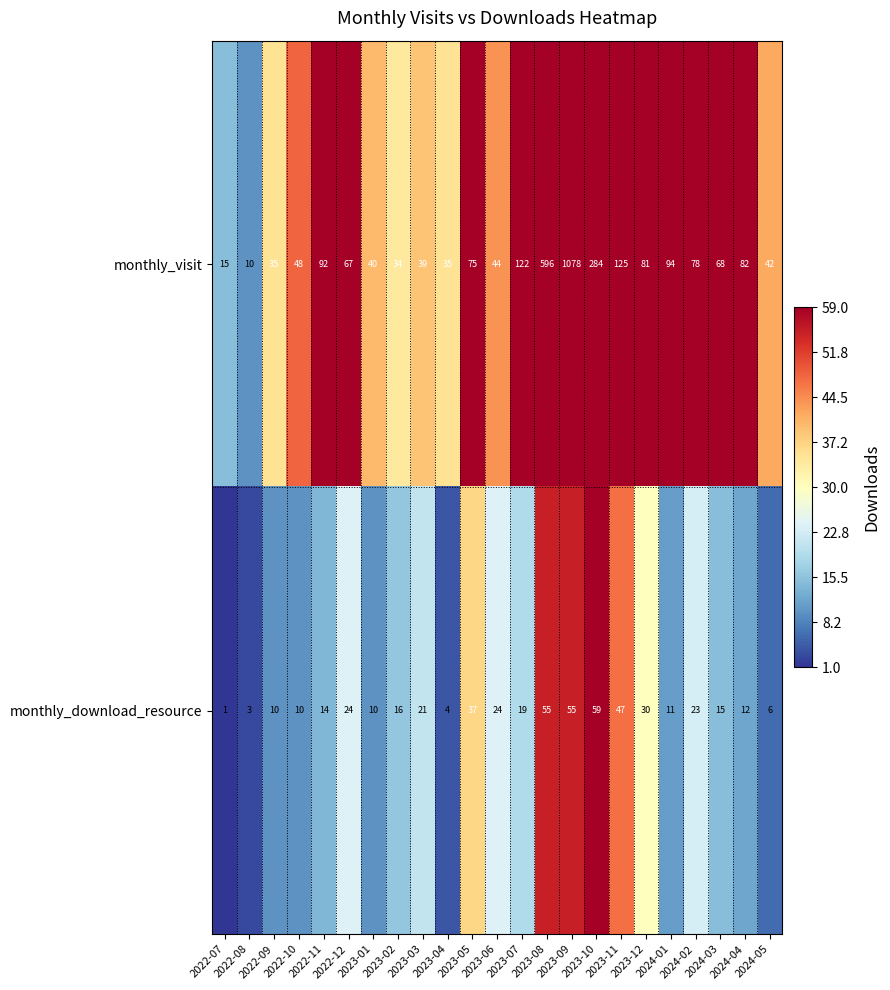

What is the sum of all monthly_visit values?

3184